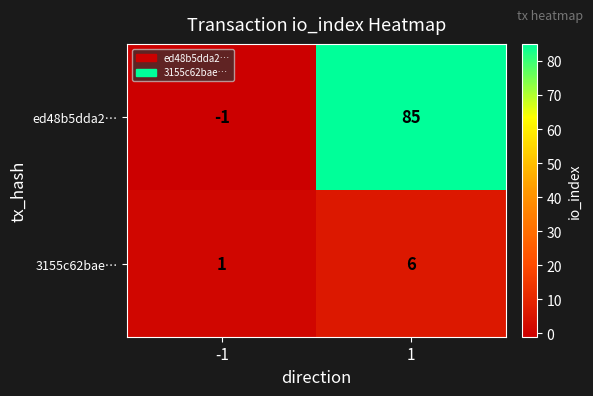

What is the average value of the 3155c62bae… series?

4